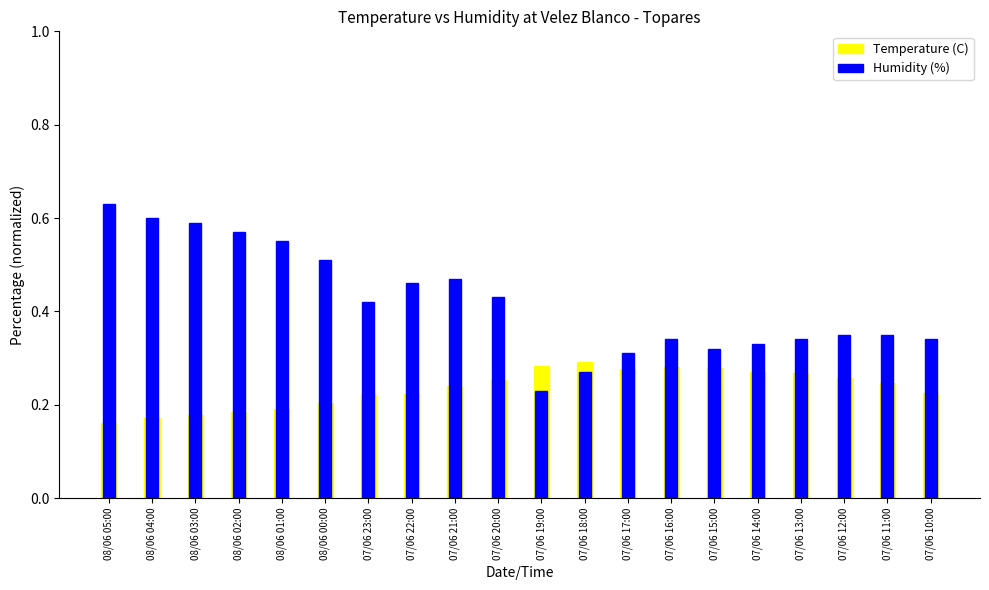

Which has a higher value, 08/06 05:00 or 07/06 10:00?

07/06 10:00